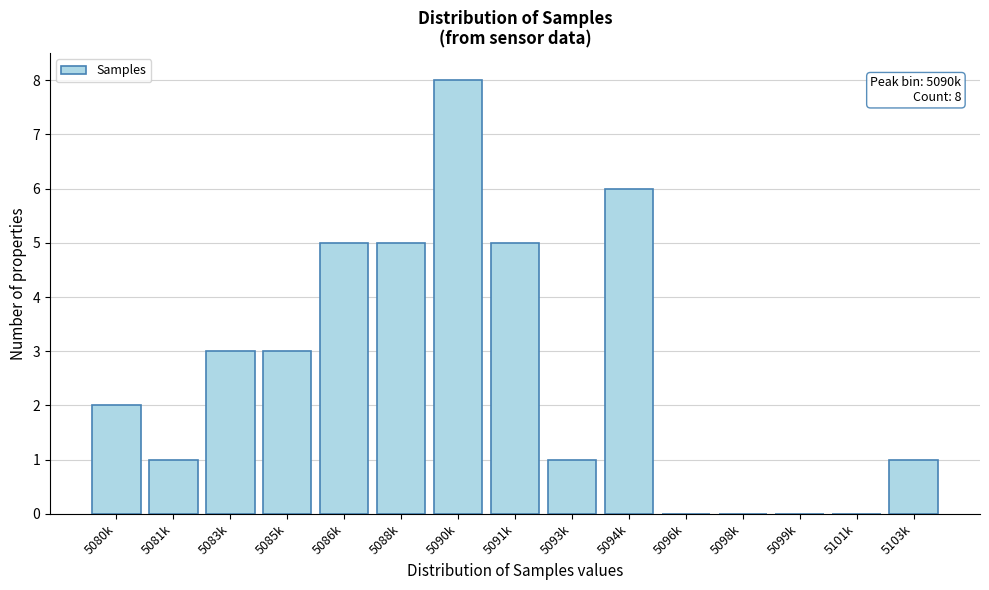

Reading right to left, transcribe all the data shown in this chart.

5103k=1	5101k=0	5099k=0	5098k=0	5096k=0	5094k=6	5093k=1	5091k=5	5090k=8	5088k=5	5086k=5	5085k=3	5083k=3	5081k=1	5080k=2